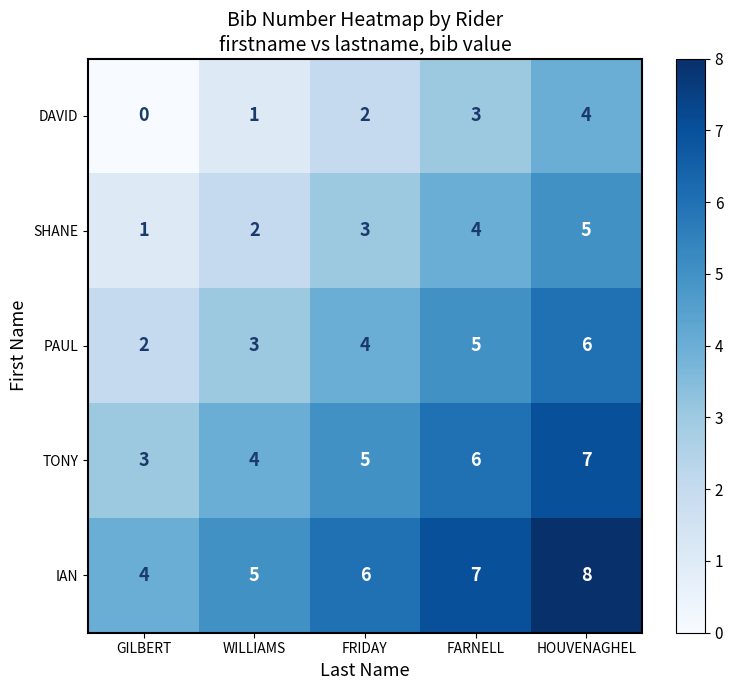

What is the difference between the DAVID values at HOUVENAGHEL and GILBERT?

4